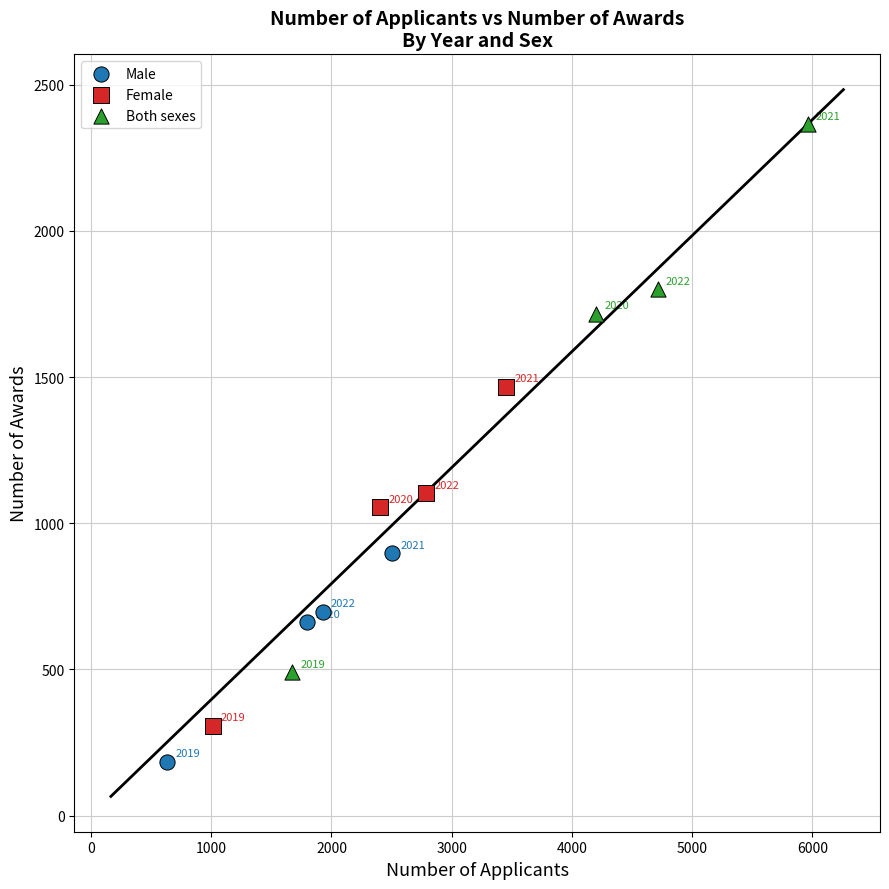

Which series has the largest Y range (max minus min)?

Both sexes